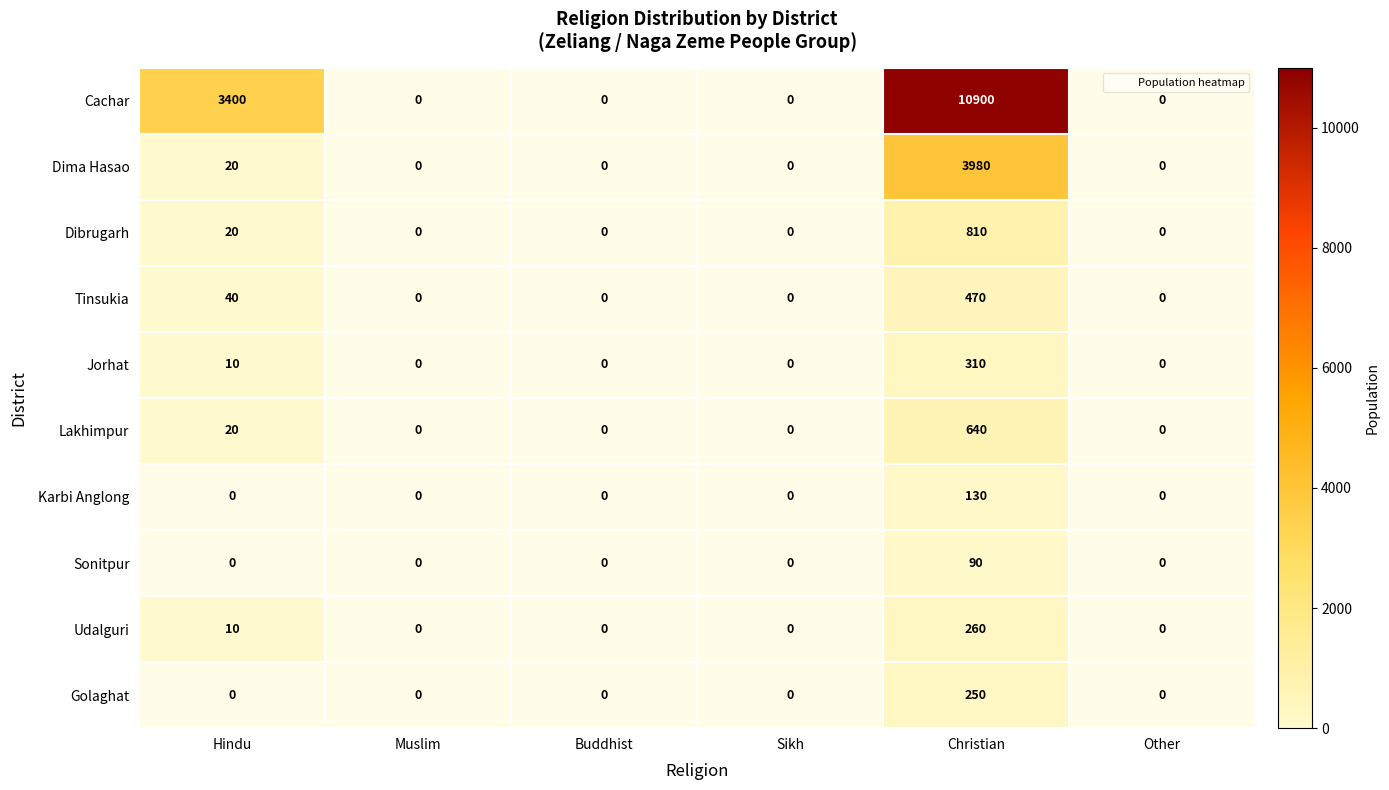

Between Hindu and Christian, which series saw the biggest shift?

Cachar